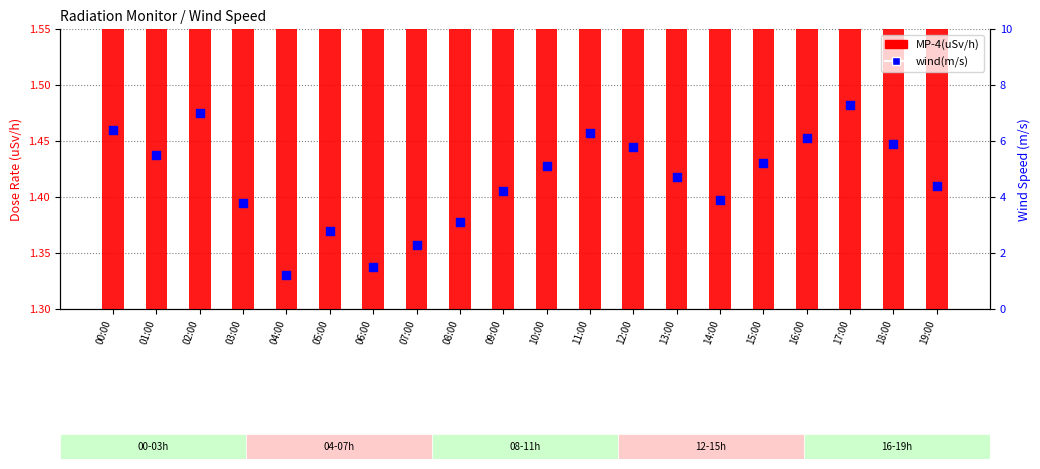

Which series reaches the minimum Y coordinate?

wind(m/s)